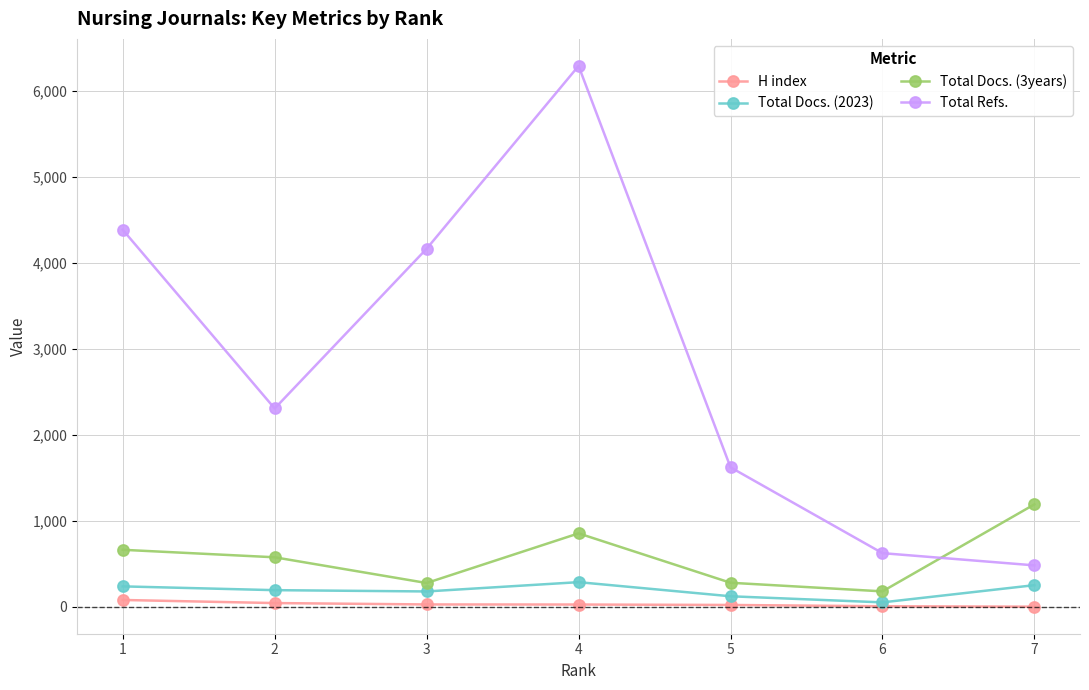

What is the sum of the H index values at 6 and 2?

53